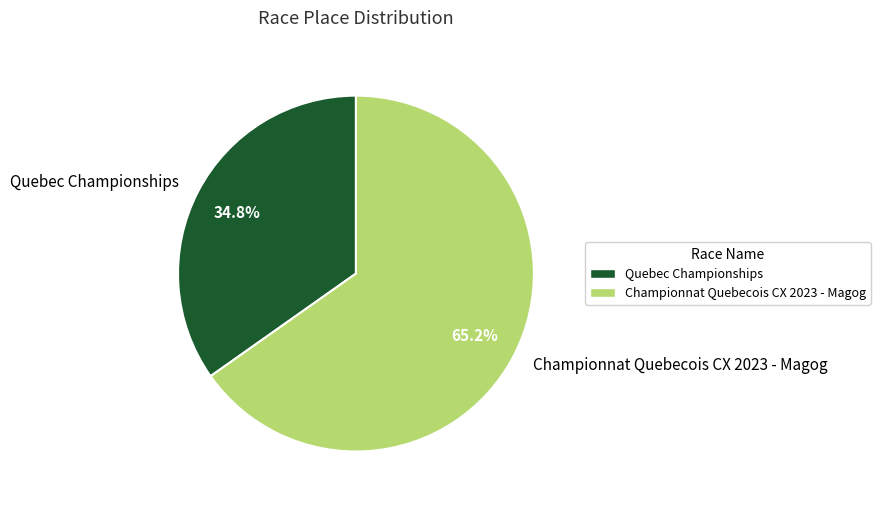

Rank the categories by value from lowest to highest.

Quebec Championships, Championnat Quebecois CX 2023 - Magog